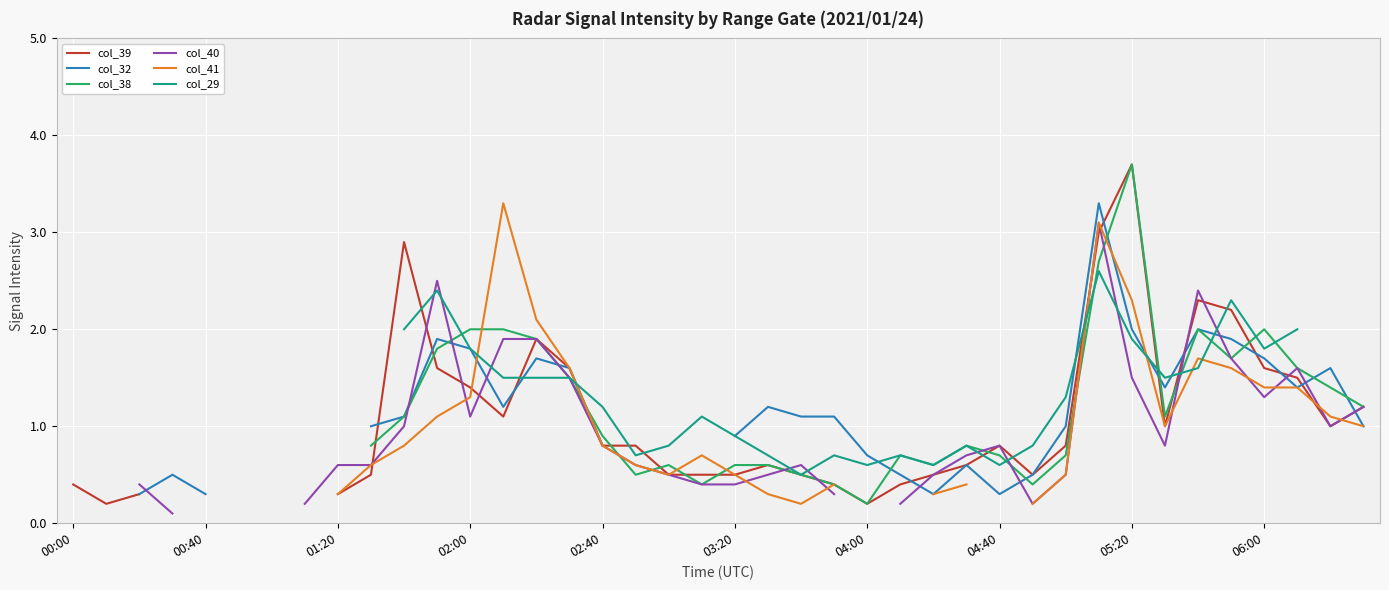

What is the value of the col_38 point at the 12th from the left?

1.8